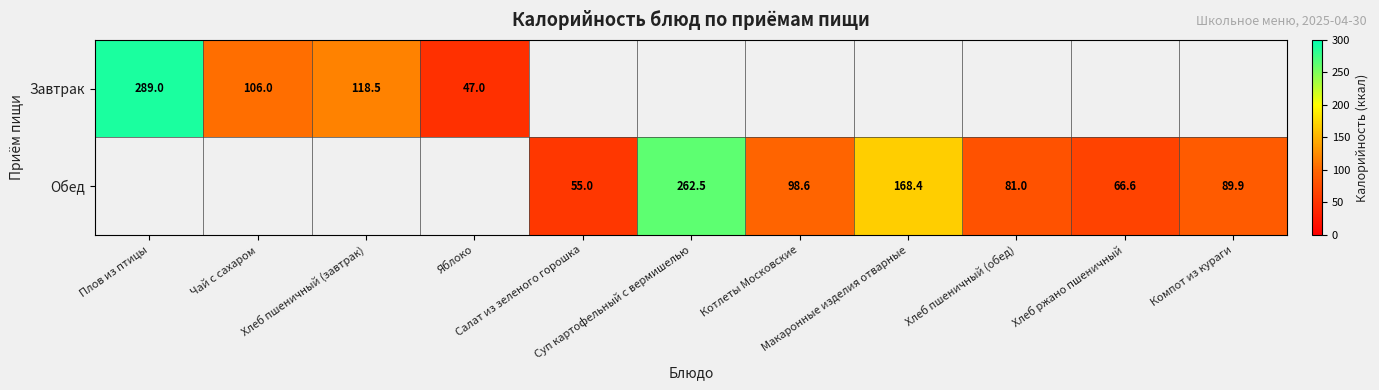

What is the maximum value for Завтрак?

289.0